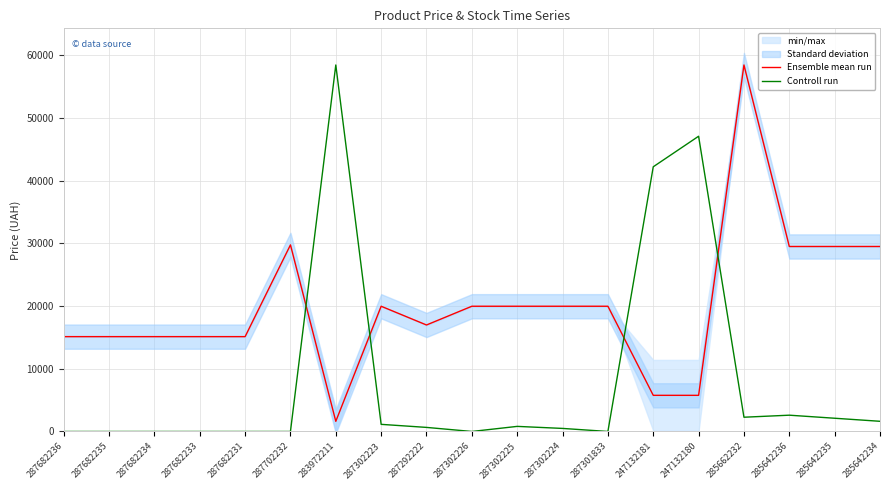

What is the maximum value shown in the chart?

58426.5